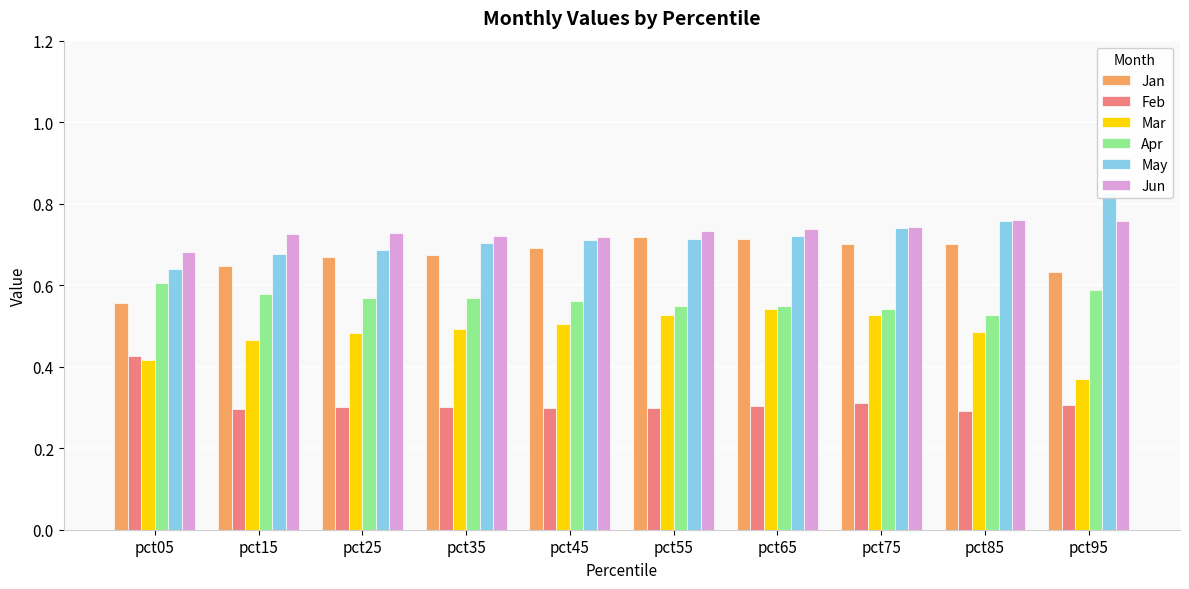

Where is Feb nearest to the value 0?

pct85